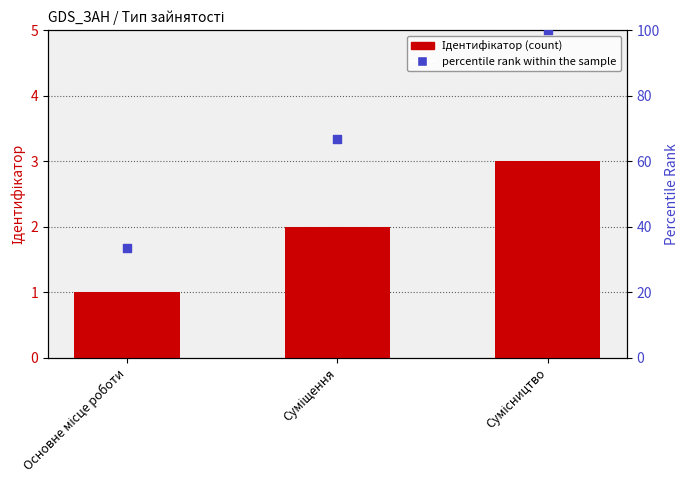

Which series contains the lowest Y value?

Ідентифікатор